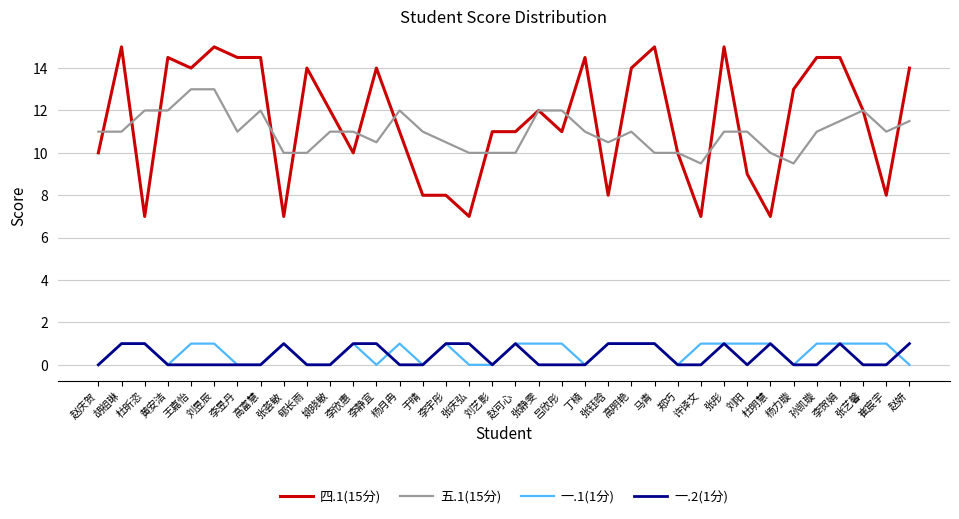

Reading right to left, transcribe all the data shown in this chart.

四.1(15分): 赵妍=14.0	崔宸宇=8.0	张艺馨=12.0	李贺娟=14.5	孙凯璇=14.5	杨力璇=13.0	杜明慧=7.0	刘阳=9.0	张彤=15.0	许译文=7.0	郑巧=10.0	马青=15.0	高明艳=14.0	张钰晗=8.0	丁楠=14.5	吕欣彤=11.0	张静雯=12.0	赵可心=11.0	刘艺影=11.0	张庆弘=7.0	李宇彤=8.0	于晴=8.0	杨月冉=11.0	李静宜=14.0	李欣惠=10.0	姚晓敏=12.0	郇长雨=14.0	张荟敏=7.0	高富慧=14.5	李昱丹=14.5	刘昱辰=15.0	王嘉怡=14.0	黄安洁=14.5	杜昕恣=7.0	胡祖琳=15.0	赵庆贺=10.0
五.1(15分): 赵妍=11.5	崔宸宇=11.0	张艺馨=12.0	李贺娟=11.5	孙凯璇=11.0	杨力璇=9.5	杜明慧=10.0	刘阳=11.0	张彤=11.0	许译文=9.5	郑巧=10.0	马青=10.0	高明艳=11.0	张钰晗=10.5	丁楠=11.0	吕欣彤=12.0	张静雯=12.0	赵可心=10.0	刘艺影=10.0	张庆弘=10.0	李宇彤=10.5	于晴=11.0	杨月冉=12.0	李静宜=10.5	李欣惠=11.0	姚晓敏=11.0	郇长雨=10.0	张荟敏=10.0	高富慧=12.0	李昱丹=11.0	刘昱辰=13.0	王嘉怡=13.0	黄安洁=12.0	杜昕恣=12.0	胡祖琳=11.0	赵庆贺=11.0
一.1(1分): 赵妍=0.0	崔宸宇=1.0	张艺馨=1.0	李贺娟=1.0	孙凯璇=1.0	杨力璇=0.0	杜明慧=1.0	刘阳=1.0	张彤=1.0	许译文=1.0	郑巧=0.0	马青=1.0	高明艳=1.0	张钰晗=1.0	丁楠=0.0	吕欣彤=1.0	张静雯=1.0	赵可心=1.0	刘艺影=0.0	张庆弘=0.0	李宇彤=1.0	于晴=0.0	杨月冉=1.0	李静宜=0.0	李欣惠=1.0	姚晓敏=0.0	郇长雨=0.0	张荟敏=1.0	高富慧=0.0	李昱丹=0.0	刘昱辰=1.0	王嘉怡=1.0	黄安洁=0.0	杜昕恣=1.0	胡祖琳=1.0	赵庆贺=0.0
一.2(1分): 赵妍=1.0	崔宸宇=0.0	张艺馨=0.0	李贺娟=1.0	孙凯璇=0.0	杨力璇=0.0	杜明慧=1.0	刘阳=0.0	张彤=1.0	许译文=0.0	郑巧=0.0	马青=1.0	高明艳=1.0	张钰晗=1.0	丁楠=0.0	吕欣彤=0.0	张静雯=0.0	赵可心=1.0	刘艺影=0.0	张庆弘=1.0	李宇彤=1.0	于晴=0.0	杨月冉=0.0	李静宜=1.0	李欣惠=1.0	姚晓敏=0.0	郇长雨=0.0	张荟敏=1.0	高富慧=0.0	李昱丹=0.0	刘昱辰=0.0	王嘉怡=0.0	黄安洁=0.0	杜昕恣=1.0	胡祖琳=1.0	赵庆贺=0.0